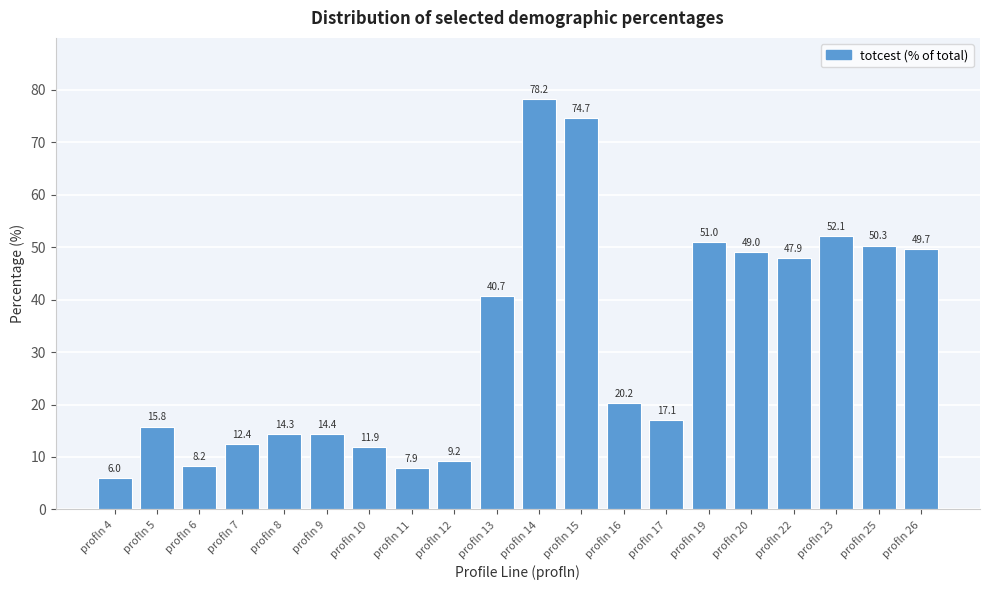

Reading right to left, list all the values displayed in this chart.

profln 26=49.7	profln 25=50.3	profln 23=52.1	profln 22=47.9	profln 20=49.0	profln 19=51.0	profln 17=17.1	profln 16=20.2	profln 15=74.7	profln 14=78.2	profln 13=40.7	profln 12=9.2	profln 11=7.9	profln 10=11.9	profln 9=14.4	profln 8=14.3	profln 7=12.4	profln 6=8.2	profln 5=15.8	profln 4=6.0